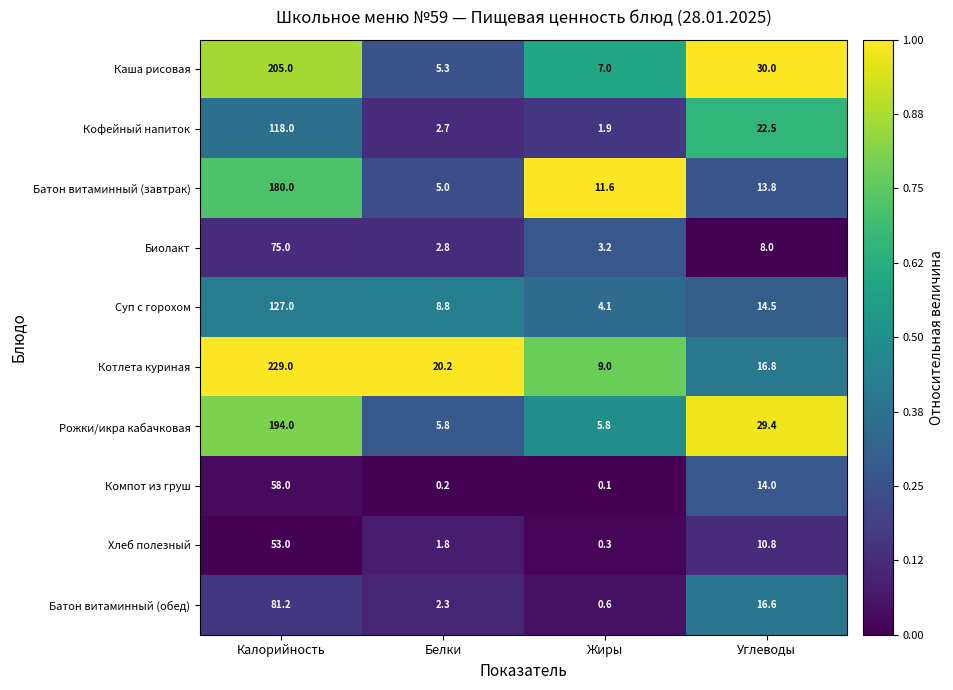

Is it true that Батон витаминный (обед) equals 16.3 at Калорийность?

False